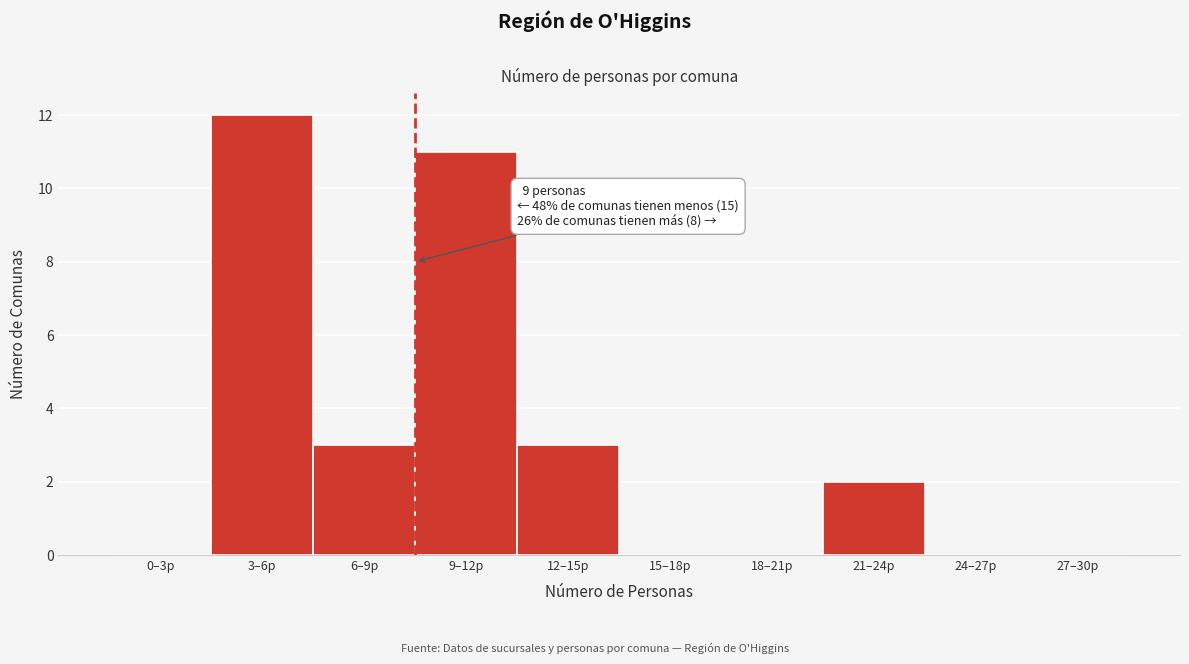

Reading left to right, extract all data points from this chart.

0–3p=0	3–6p=12	6–9p=3	9–12p=11	12–15p=3	15–18p=0	18–21p=0	21–24p=2	24–27p=0	27–30p=0